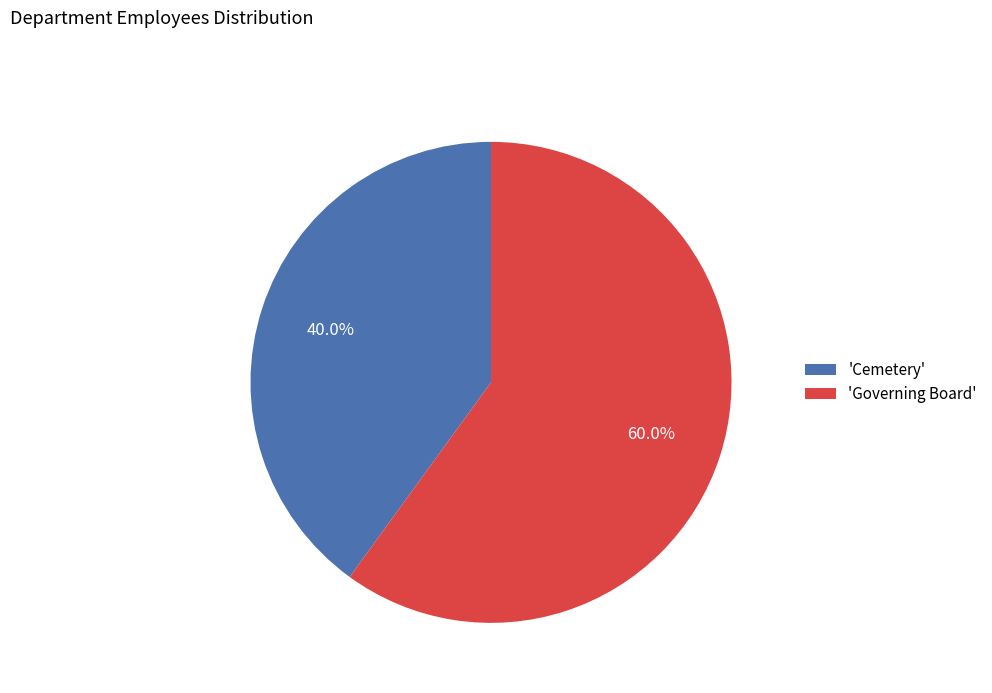

Which category has the biggest portion of the pie?

'Governing Board'